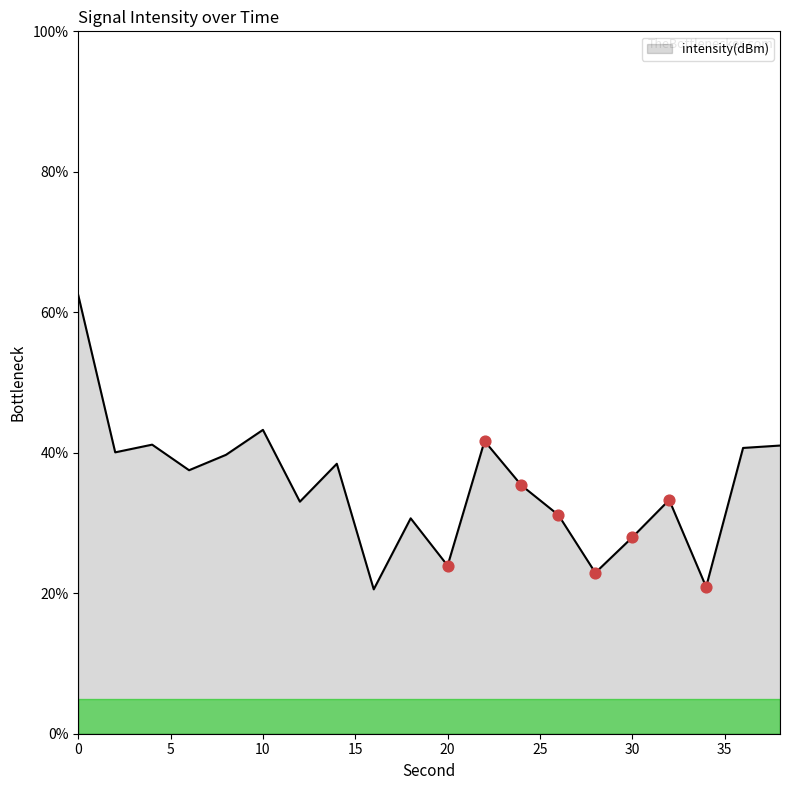

What is the difference between the maximum and minimum values?

41.9